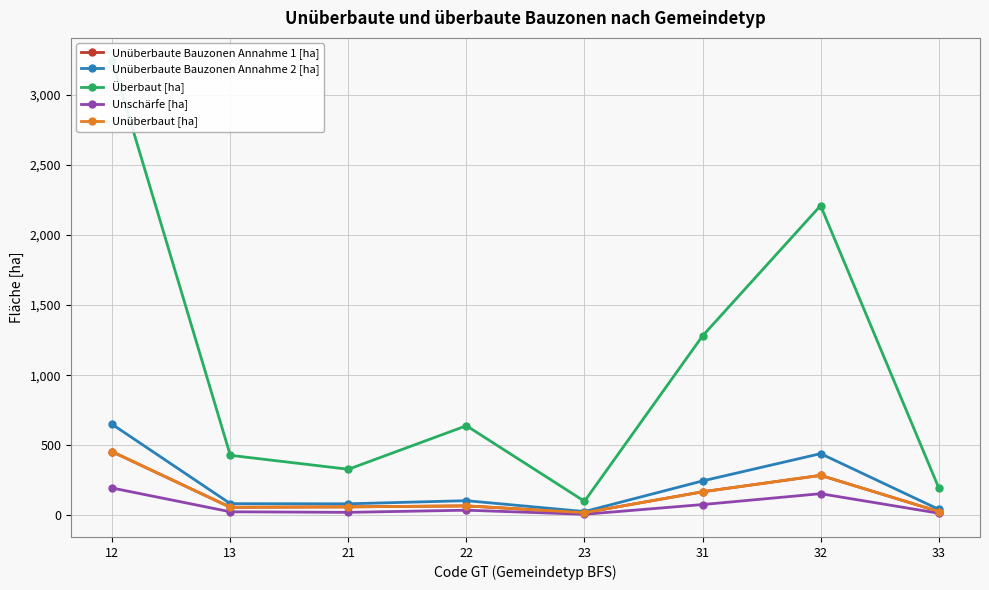

What is the difference between the maximum and minimum values in the Unschärfe [ha] series?

187.3